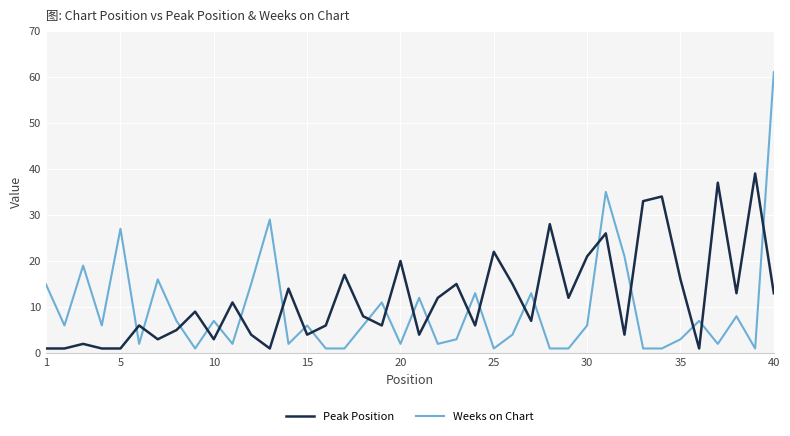

Rank the series by their maximum value, from highest to lowest.

Weeks on Chart, Peak Position